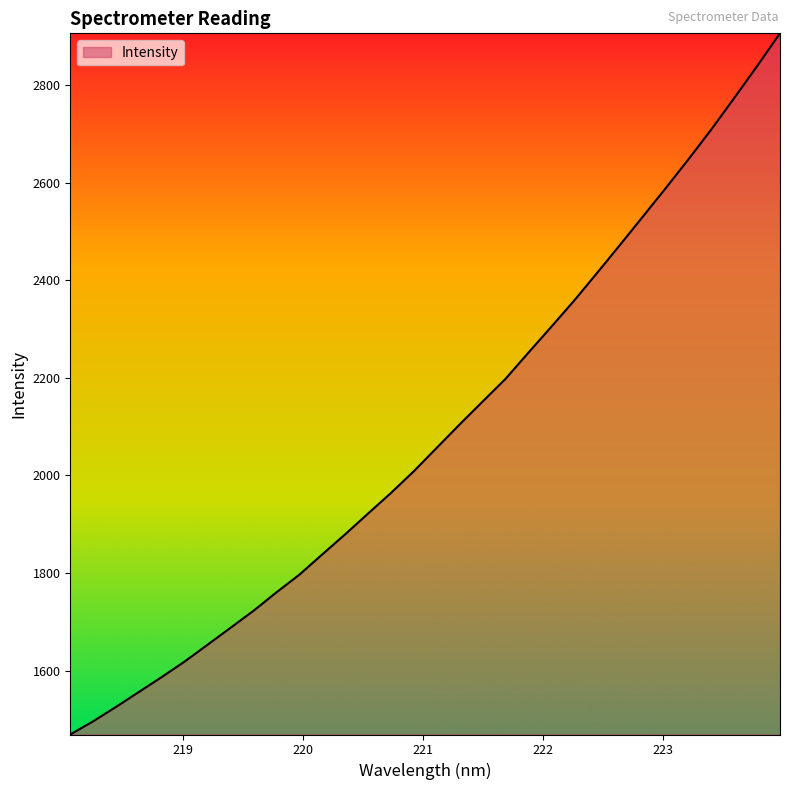

What is the greatest value displayed?

2905.8